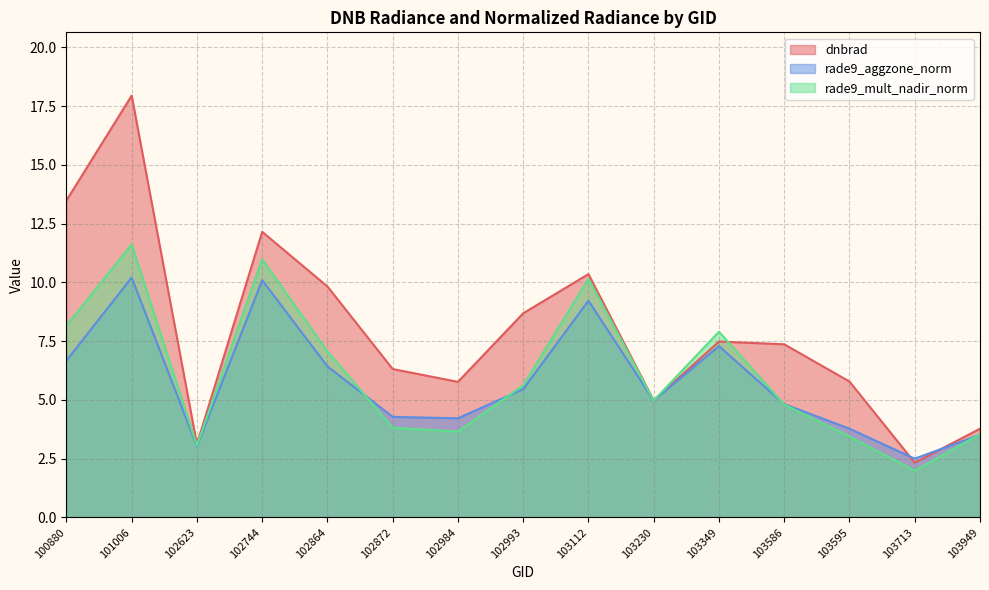

At how many categories does at least one series exceed 14?

1